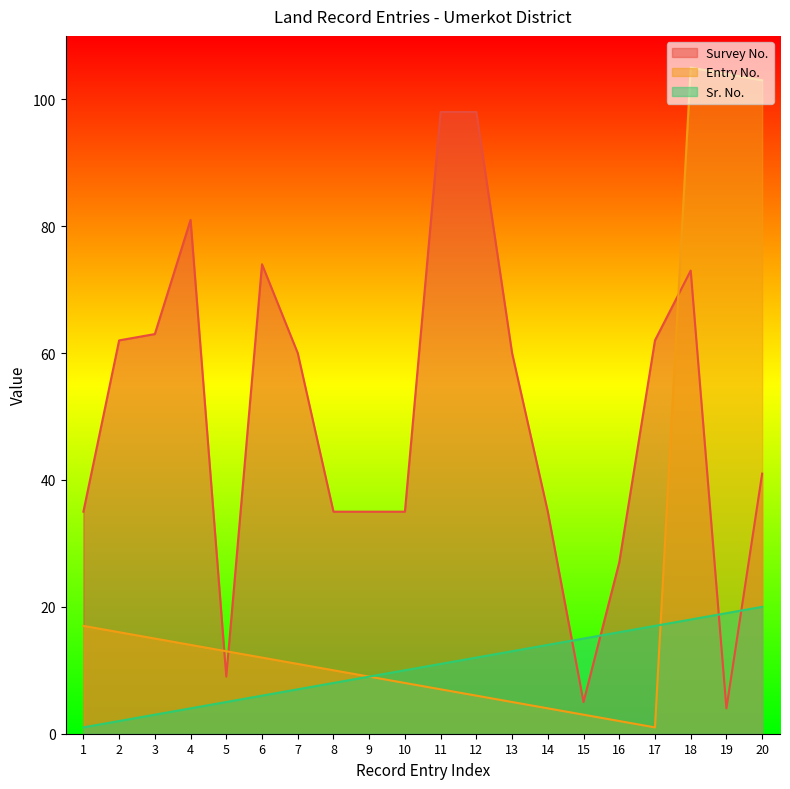

The Survey No. series shows 41 at 20. True or false?

True